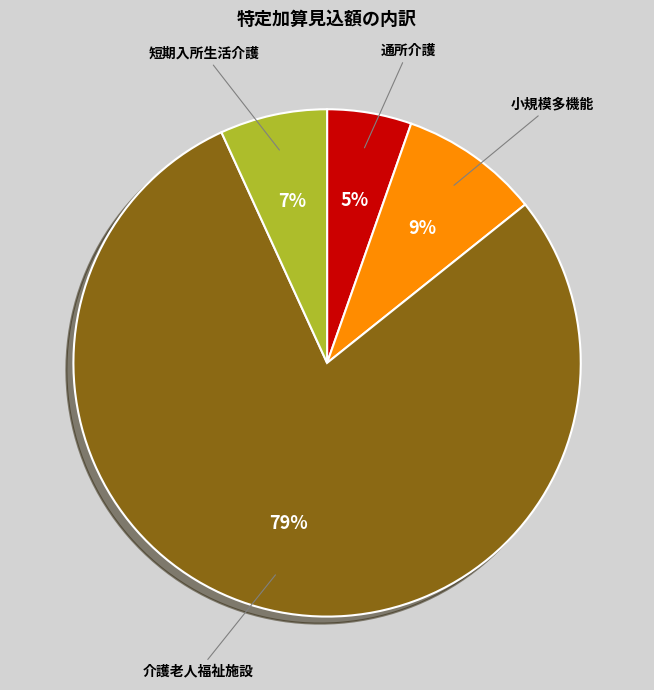

To the nearest percent, what is the average slice percentage?

25%